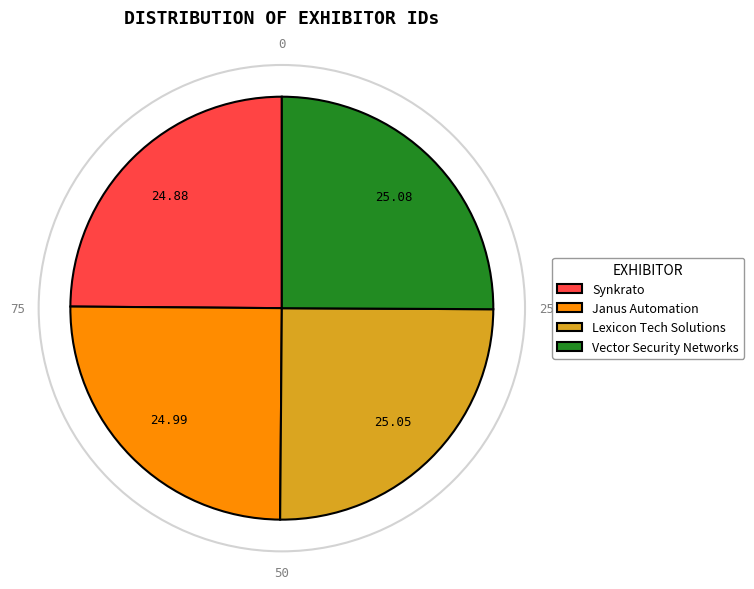

Does any single category account for the majority?

No